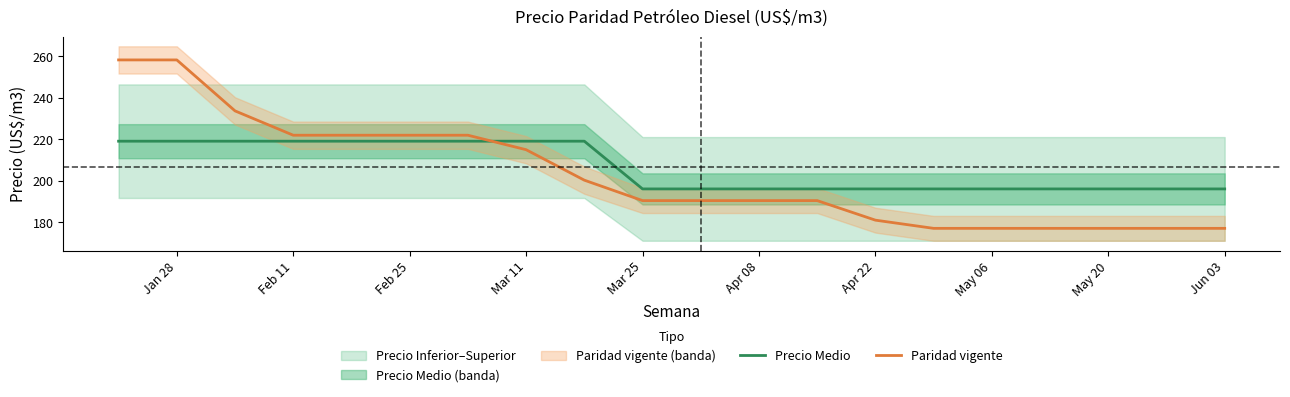

Is it true that Precio Medio equals 53.5 at Jan 28?

False